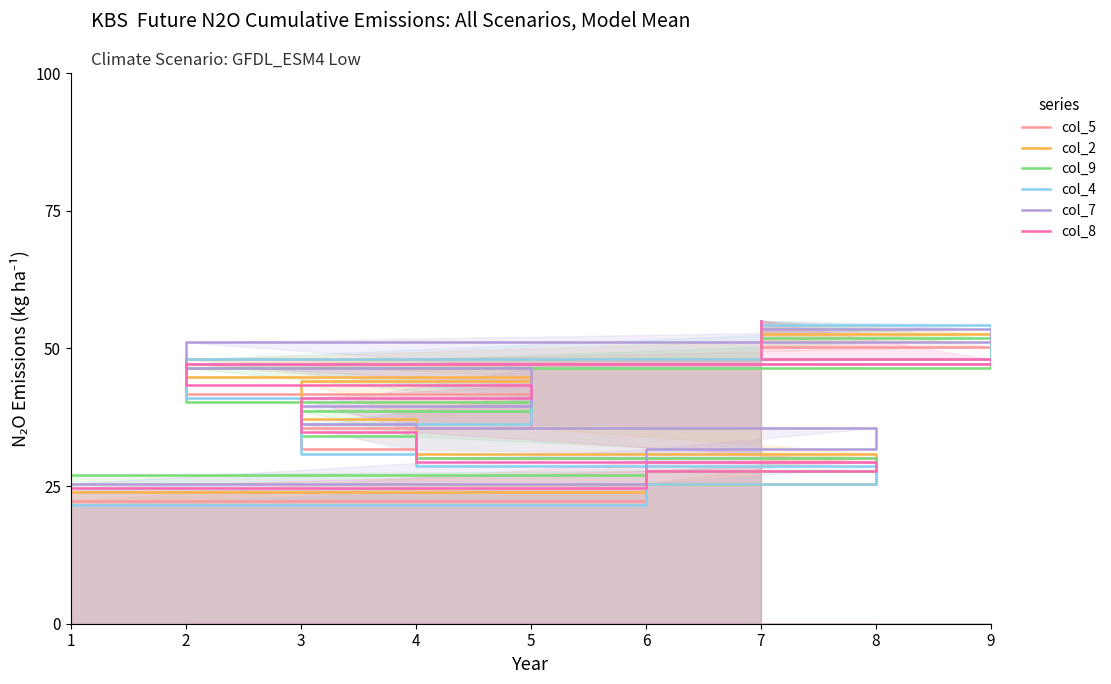

What is the spread (max minus min) of values at 8?

7.0